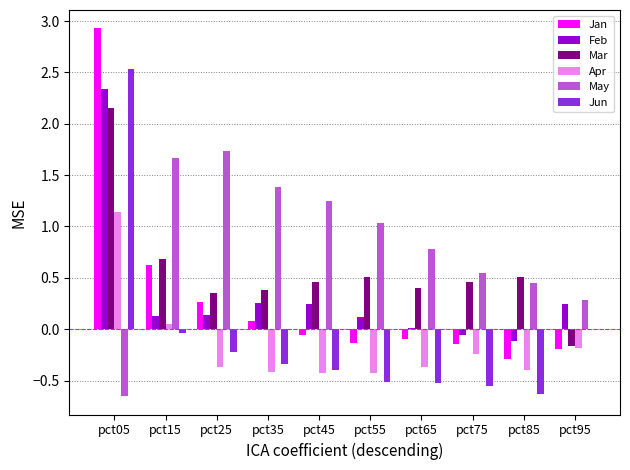

True or false: May has a value of 0.1 at pct85.

False